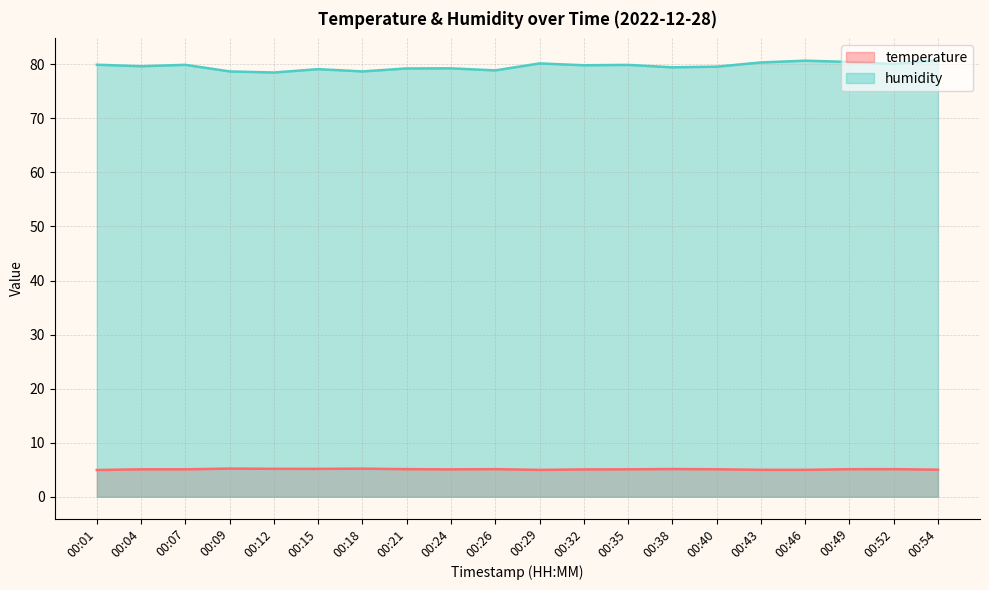

Which series changed the most between 00:01 and 00:07?

temperature